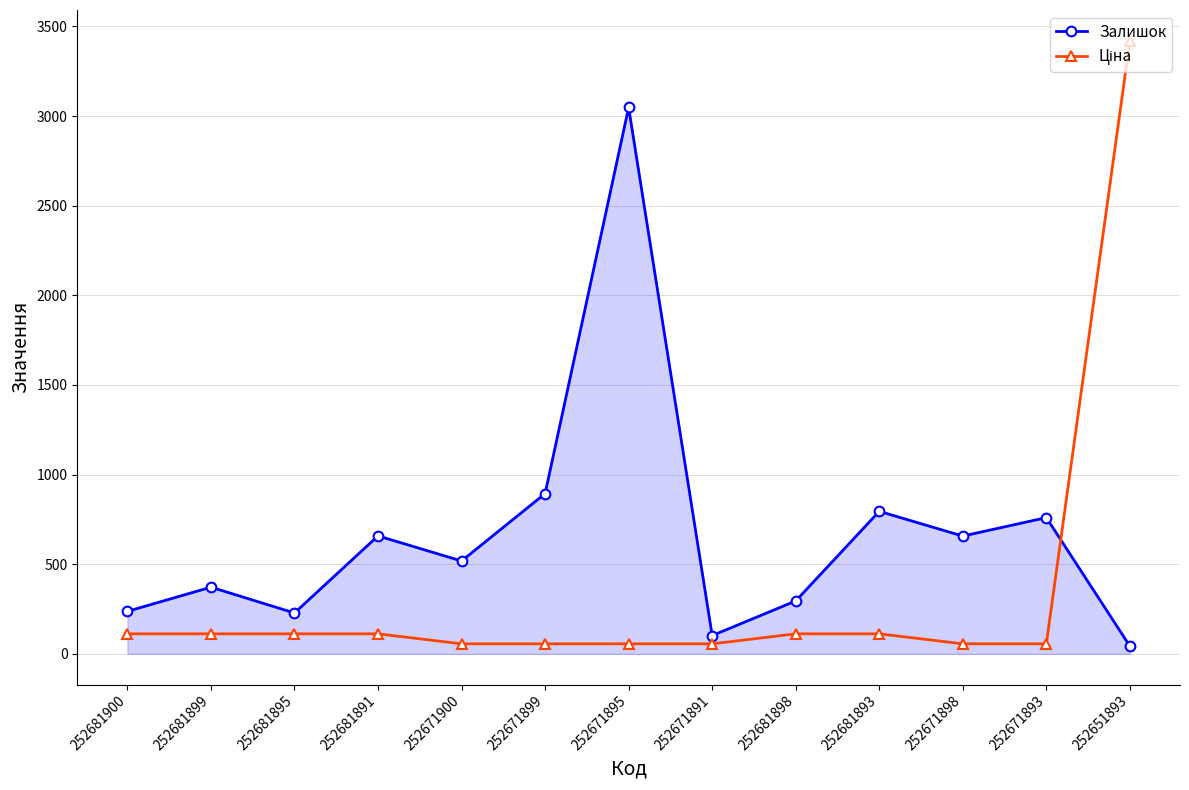

Which label corresponds to the largest value in the chart?

252651893